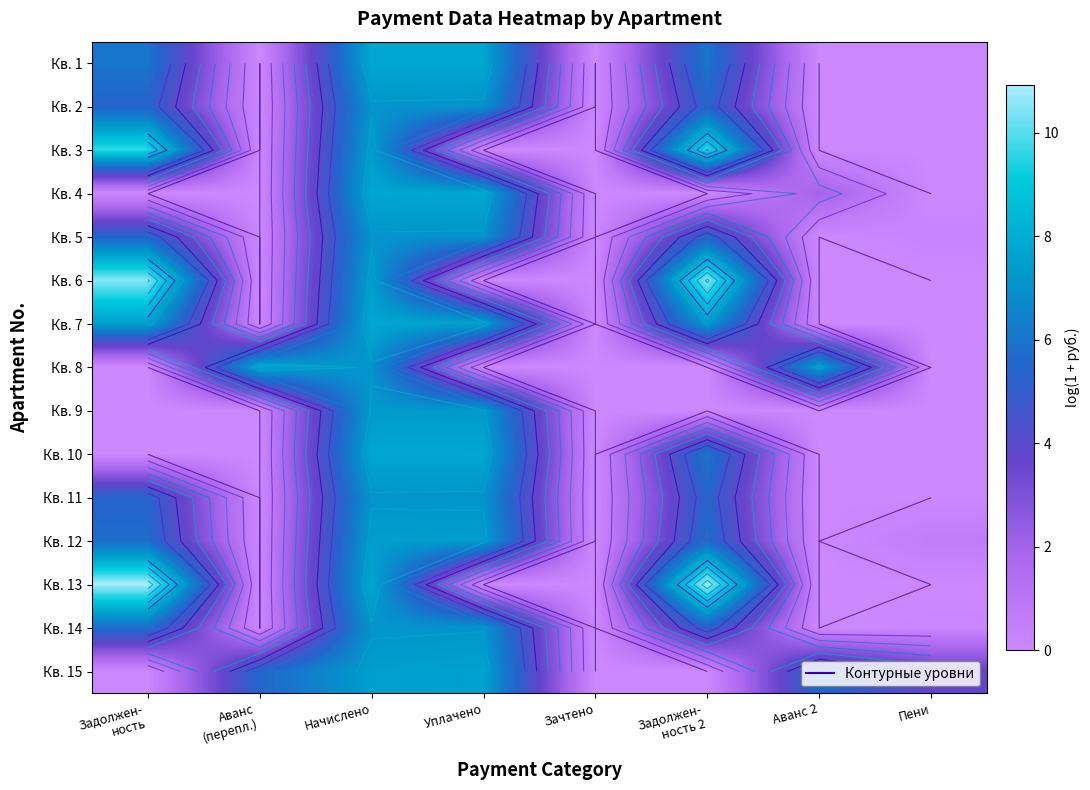

What is the greatest value displayed?

10.9